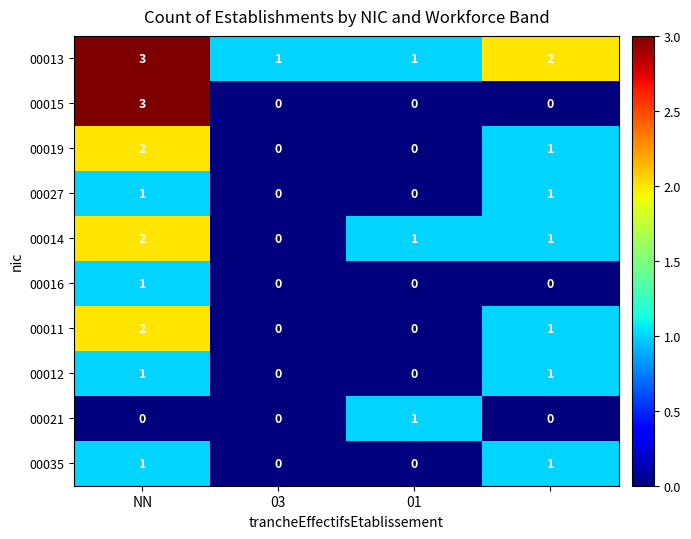

Which series has the largest range (max minus min)?

00015